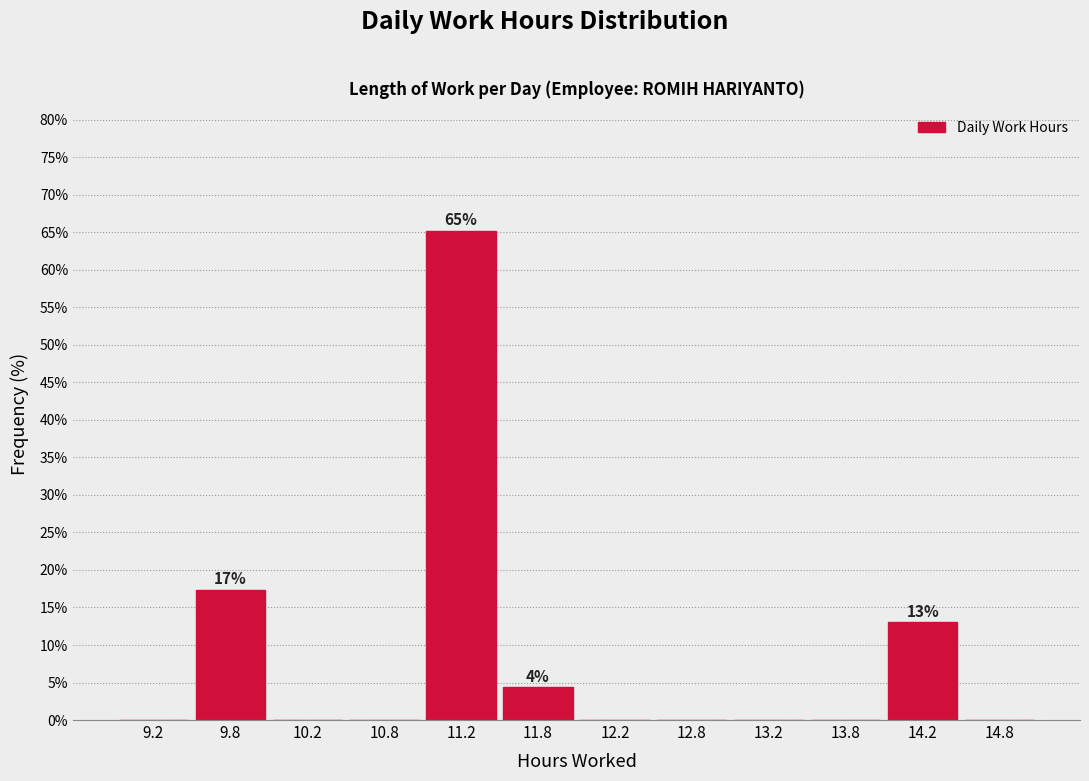

Which range on the x-axis has the tallest bar?

11.0 to 11.5